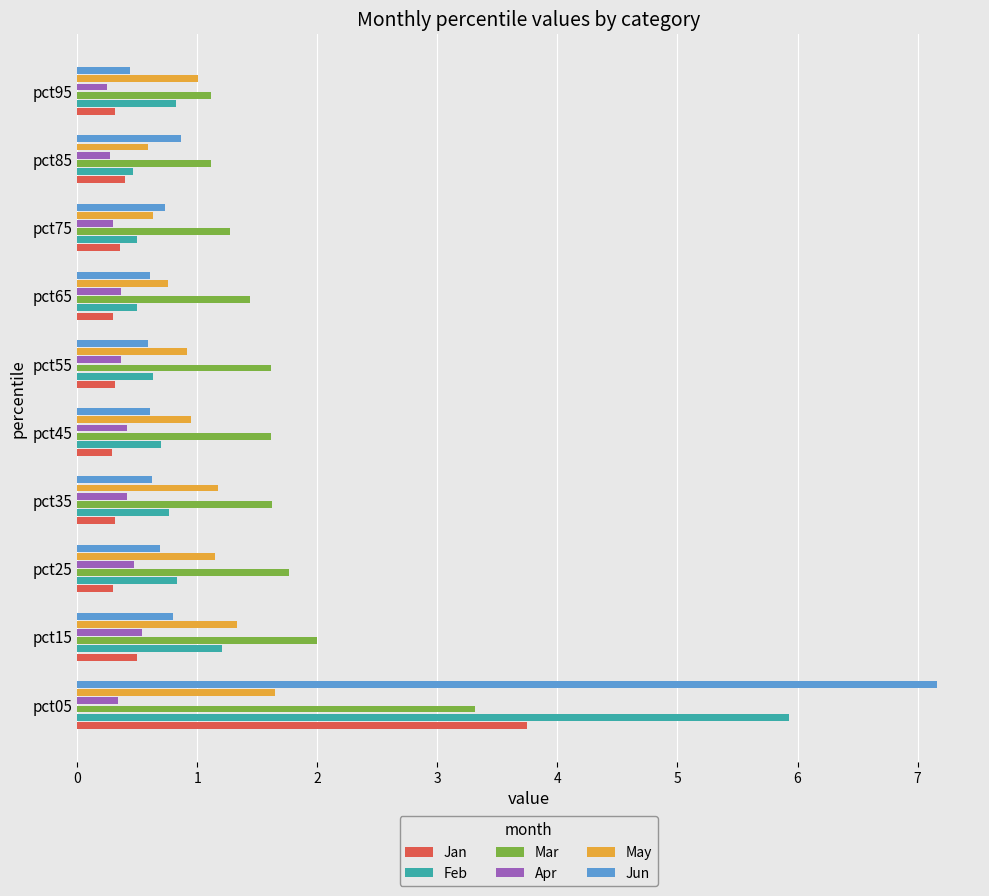

List the series in order of their peak value, highest first.

Jun, Feb, Jan, Mar, May, Apr